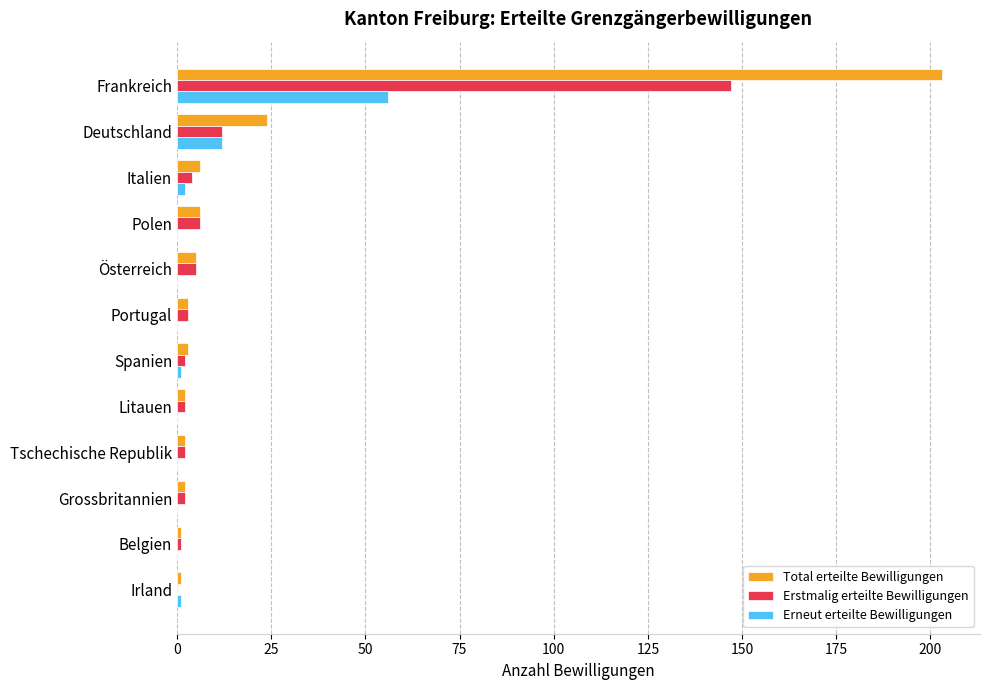

What are all the series names shown in the legend?

Total erteilte Bewilligungen, Erstmalig erteilte Bewilligungen, Erneut erteilte Bewilligungen